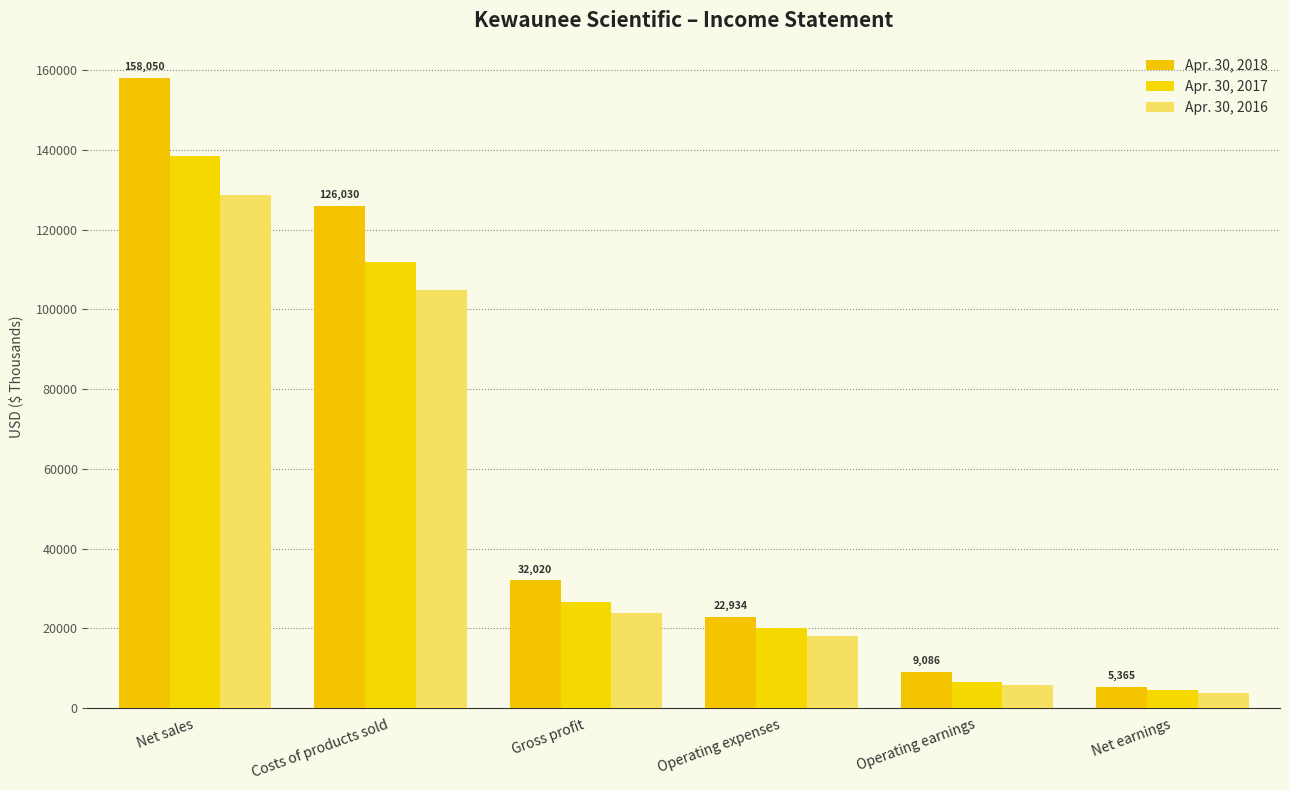

Reading right to left, extract all data points from this chart.

Apr. 30, 2018: 5365	9086	22934	32020	126030	158050
Apr. 30, 2017: 4620	6542	20065	26607	111951	138558
Apr. 30, 2016: 3877	5698	18010	23708	104918	128626